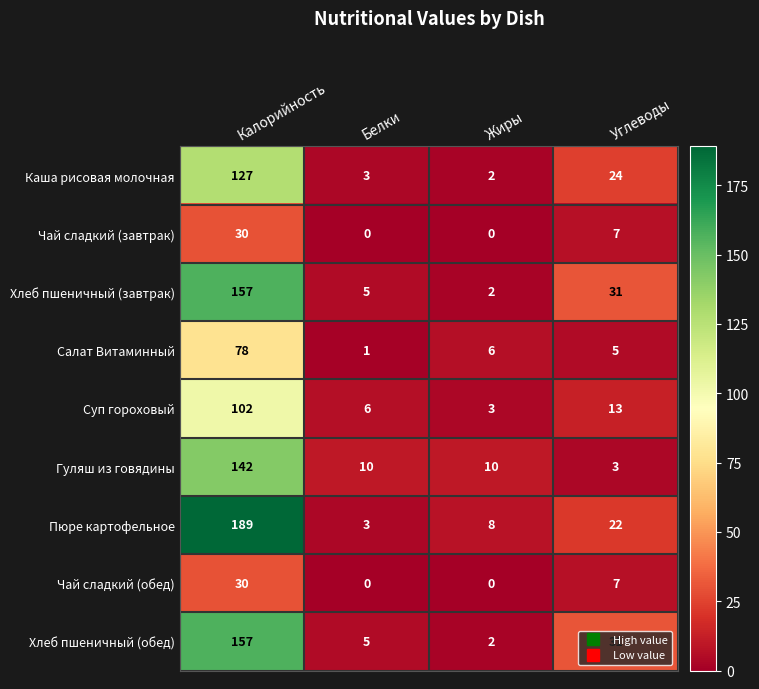

What is the spread (max minus min) of values at Жиры?

10